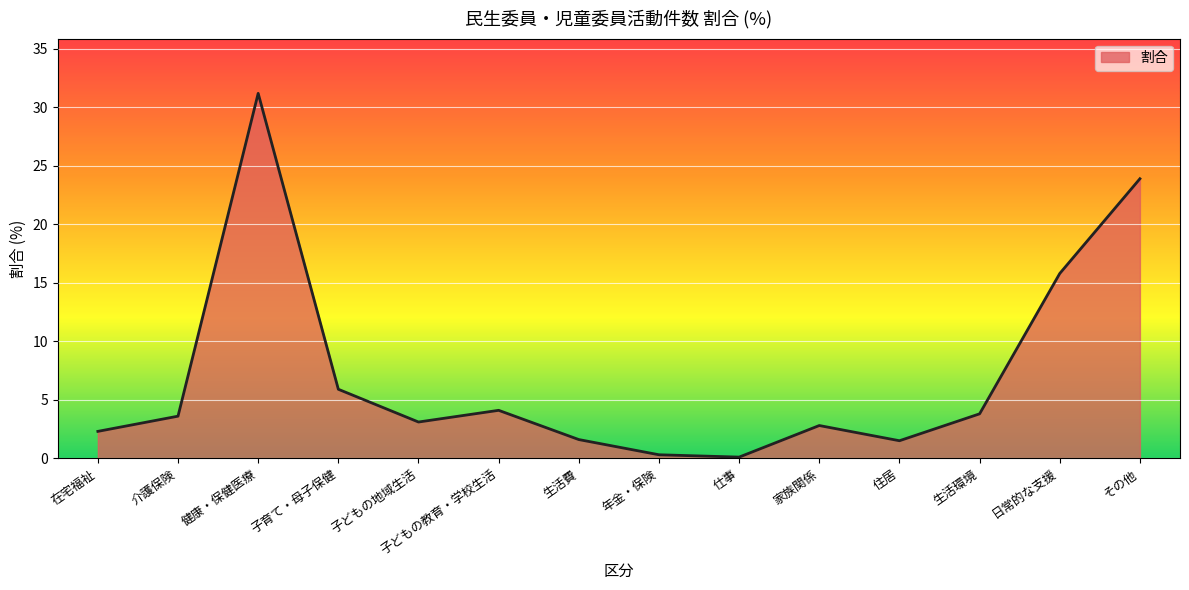

Which has a higher value, 在宅福祉 or 仕事?

在宅福祉